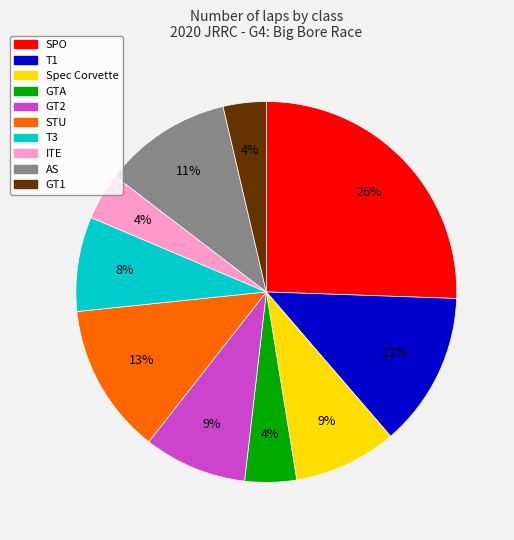

What is the largest slice in the pie chart?

SPO